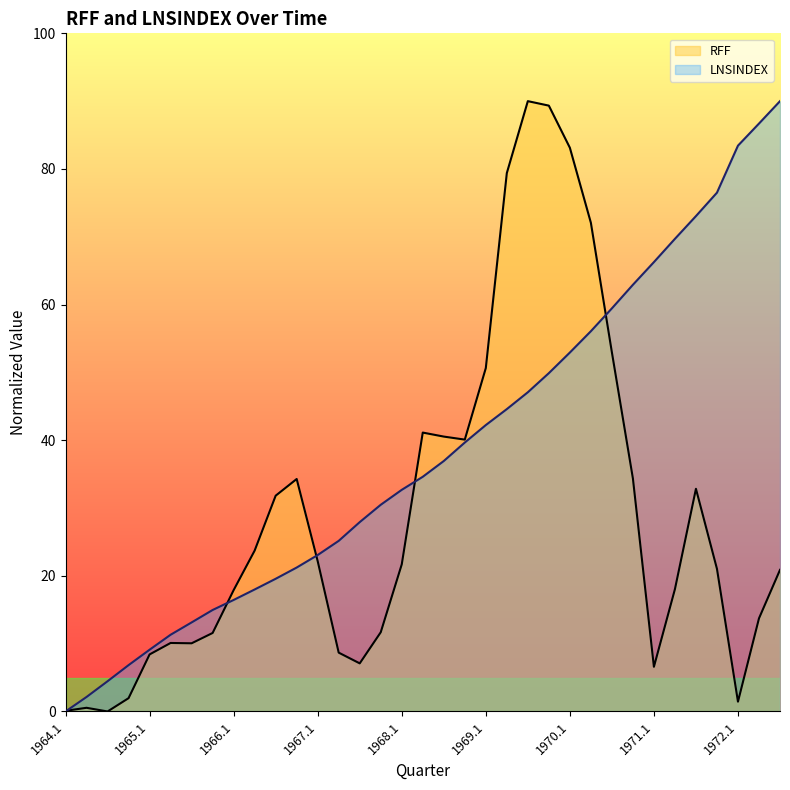

What is the value of the RFF point at the 29th from the left?

6.6